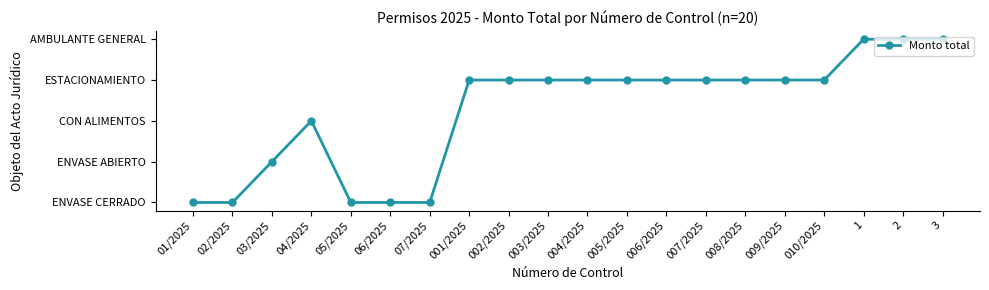

What position from the left is 2?

19